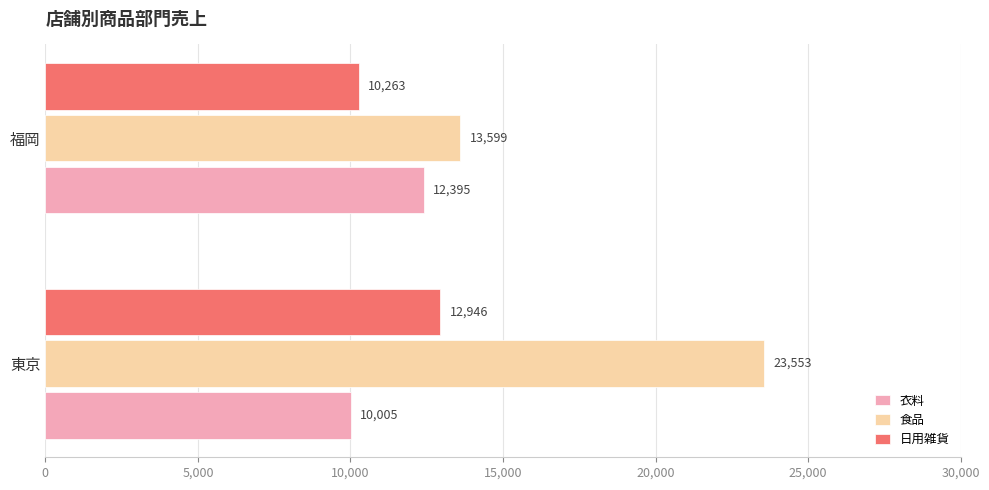

Which series has the widest spread of values?

食品